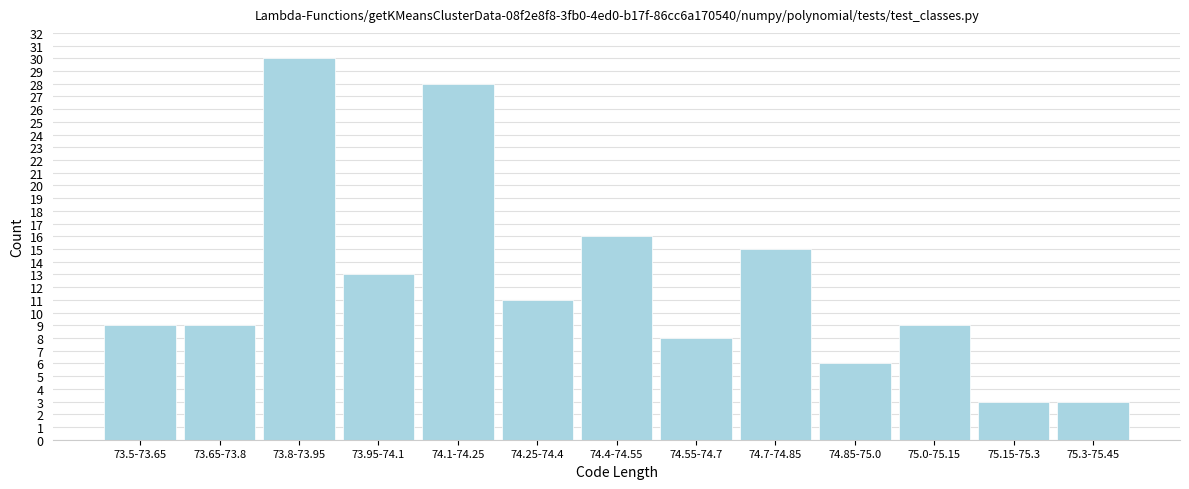

Reading left to right, what are all the values shown in this chart?

9	9	30	13	28	11	16	8	15	6	9	3	3